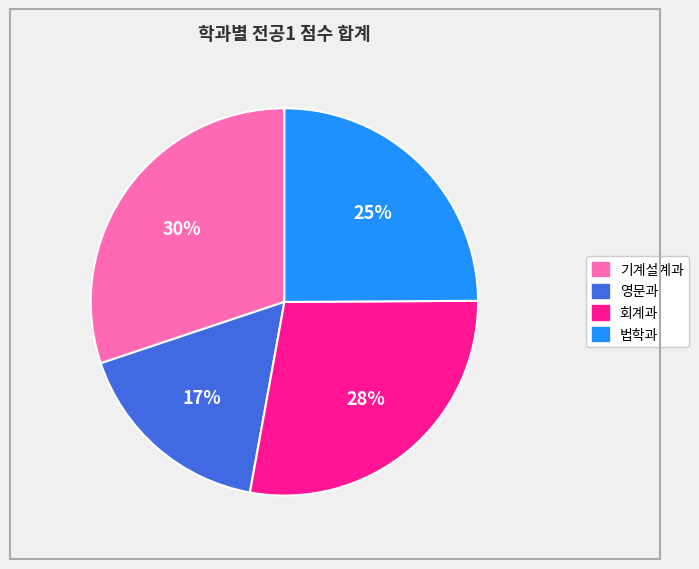

Is there any slice that represents more than half of the pie?

No